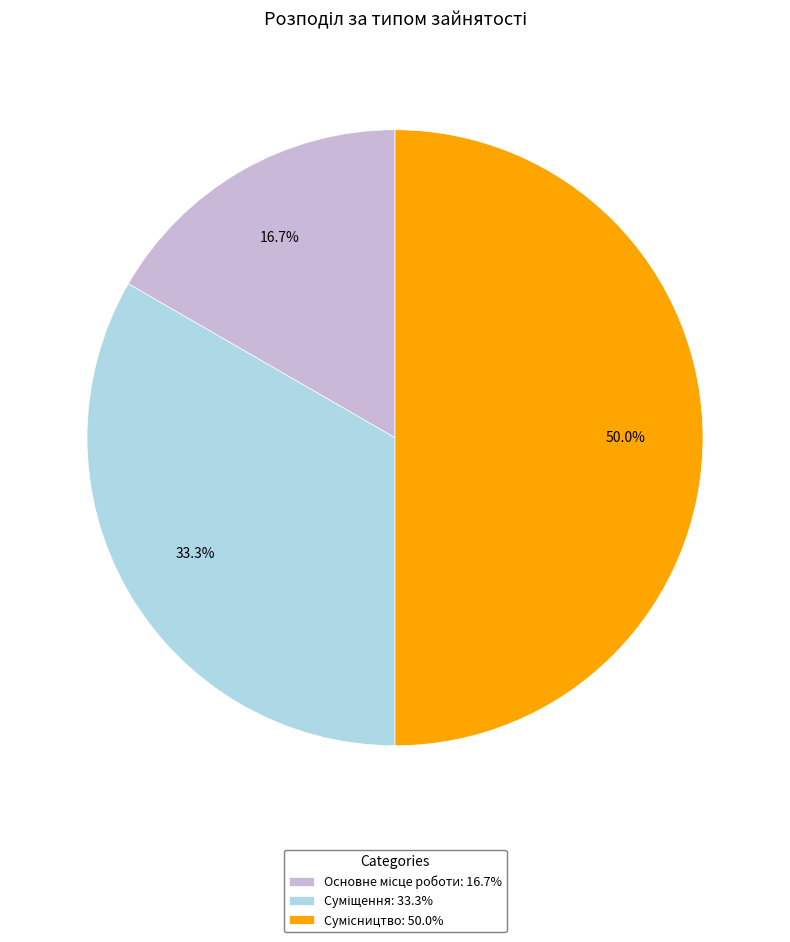

Is it true that Основне місце роботи is 4% of the pie?

False